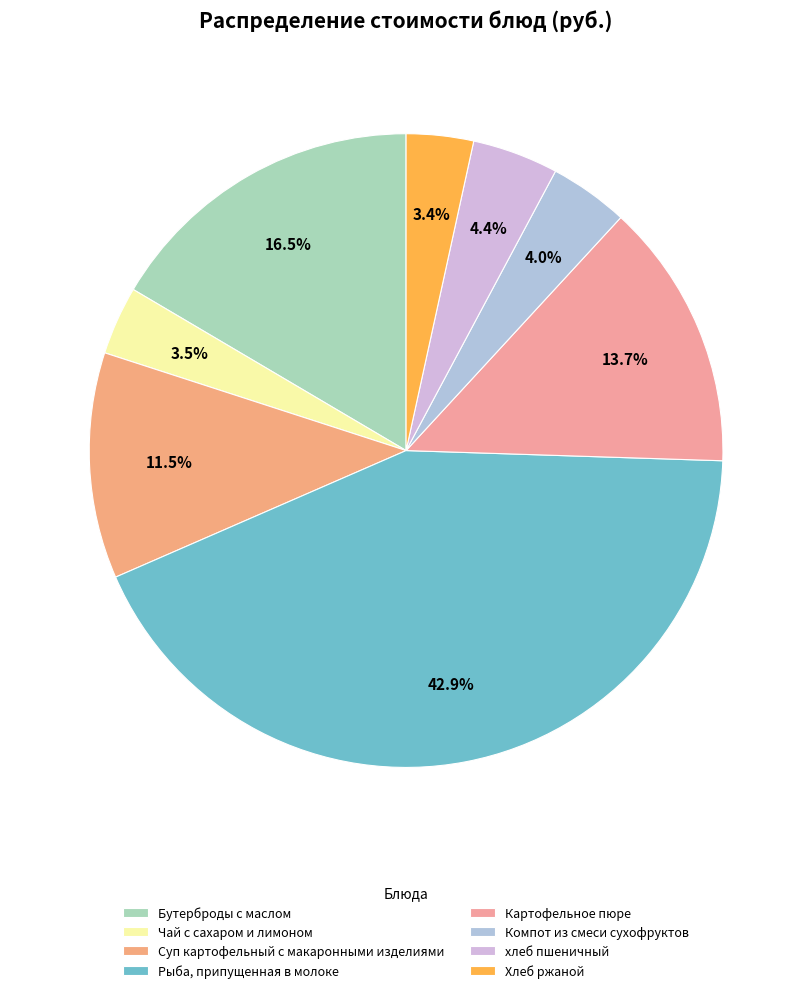

Does any single category account for the majority?

No